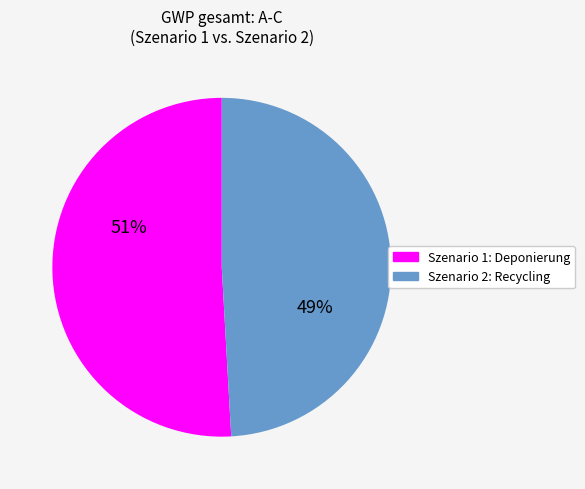

To the nearest percent, what is the combined percentage of Szenario 1: Deponierung and Szenario 2: Recycling?

100%